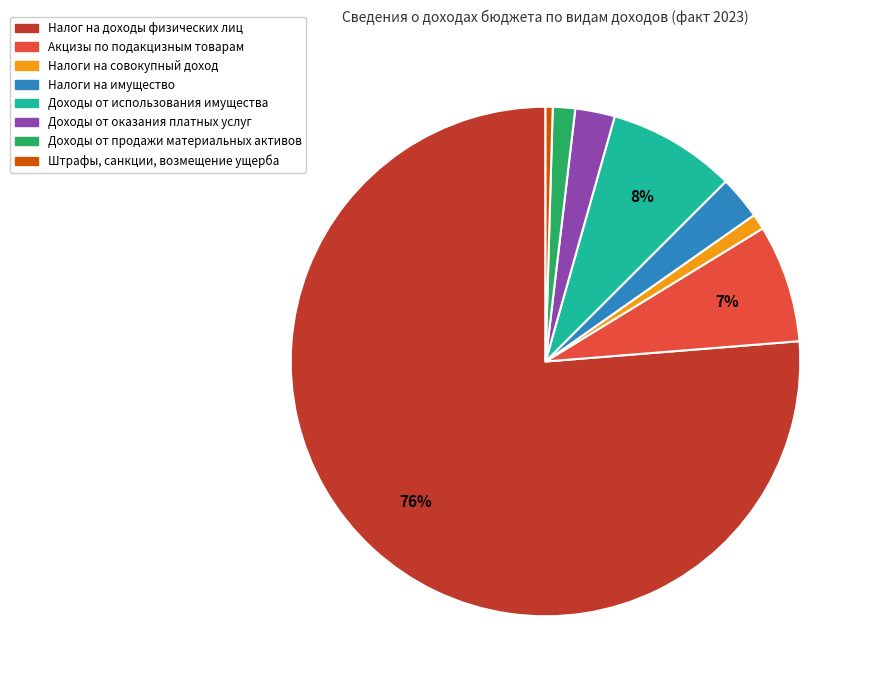

To the nearest percent, what is the average slice percentage?

12%